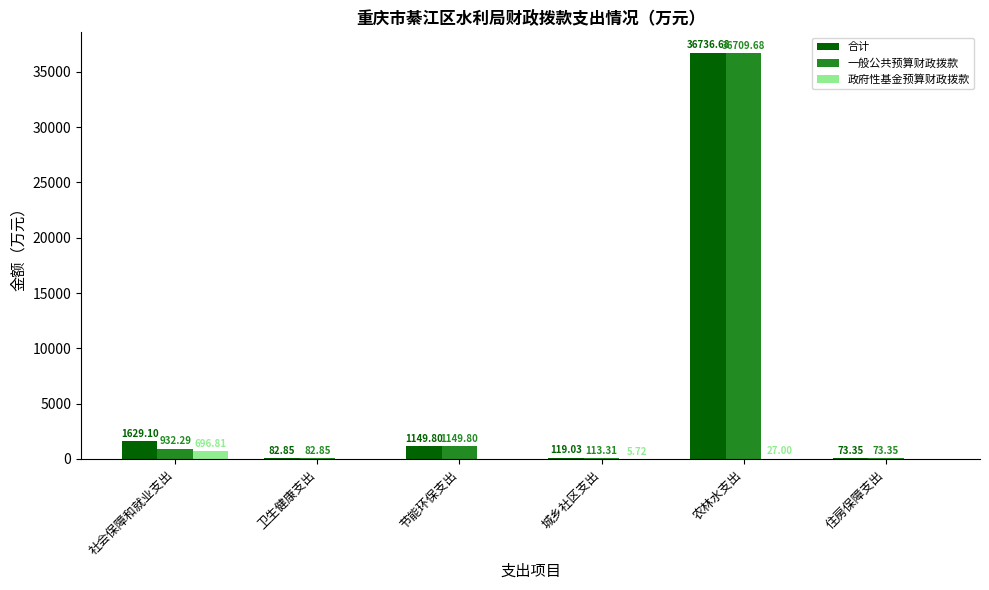

At which label does 一般公共预算财政拨款 first exceed 932?

社会保障和就业支出